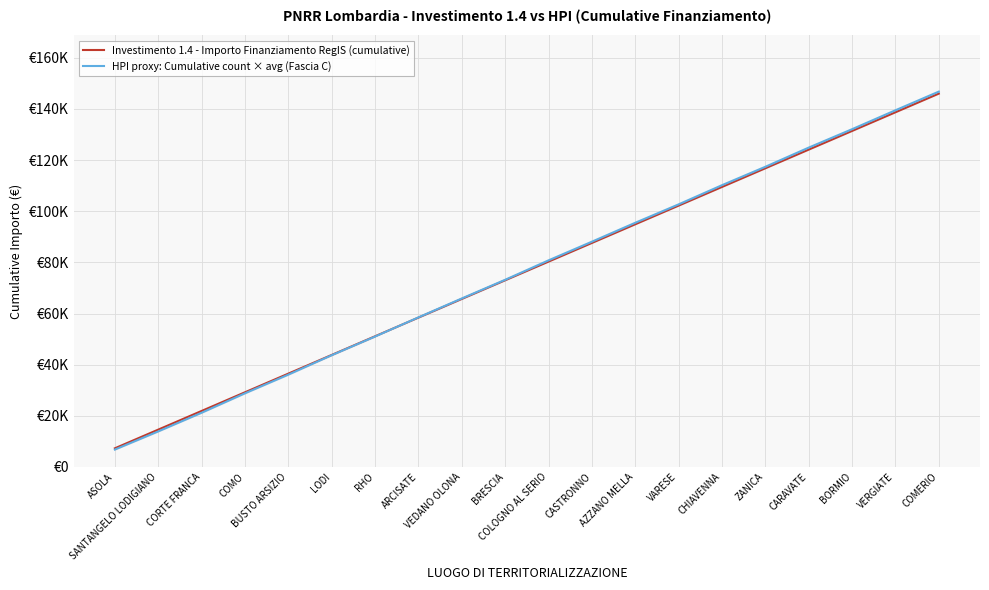

At which category does the chart reach its minimum across all series?

ASOLA